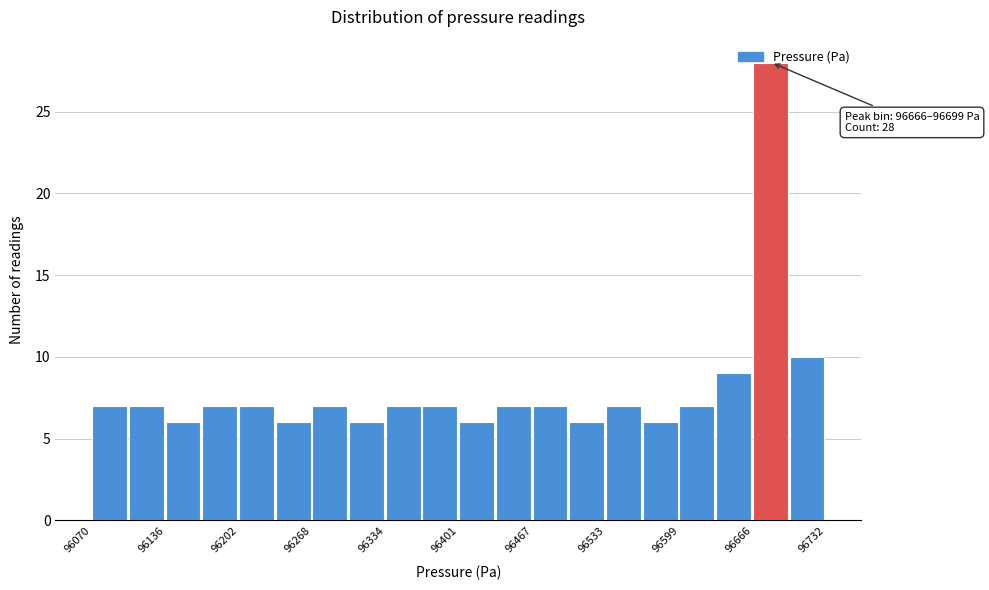

Read against the x-axis, roughly where is the centre of the tallest bar?

96680